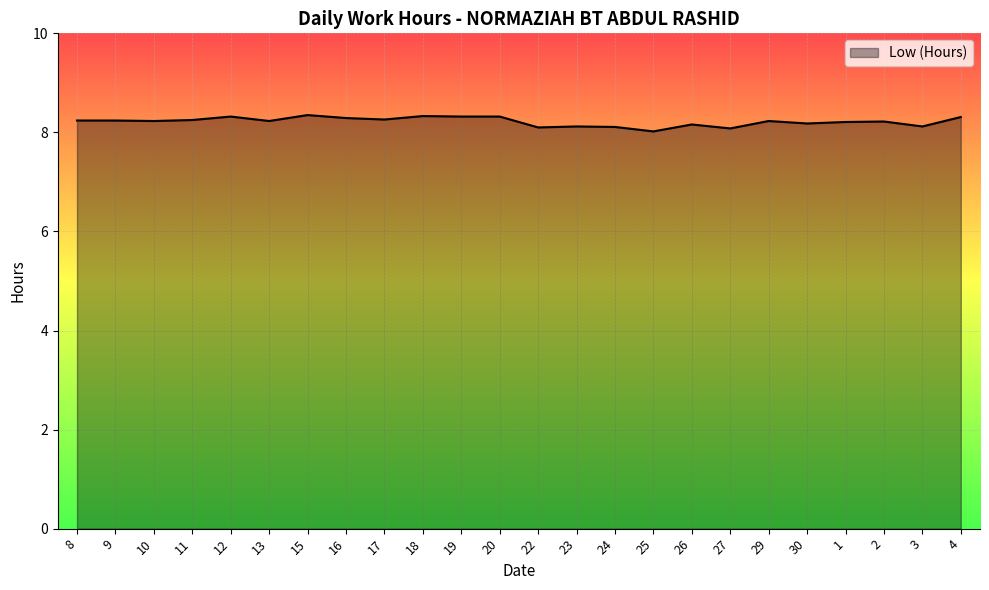

What is the difference between the second highest and minimum values?

0.3